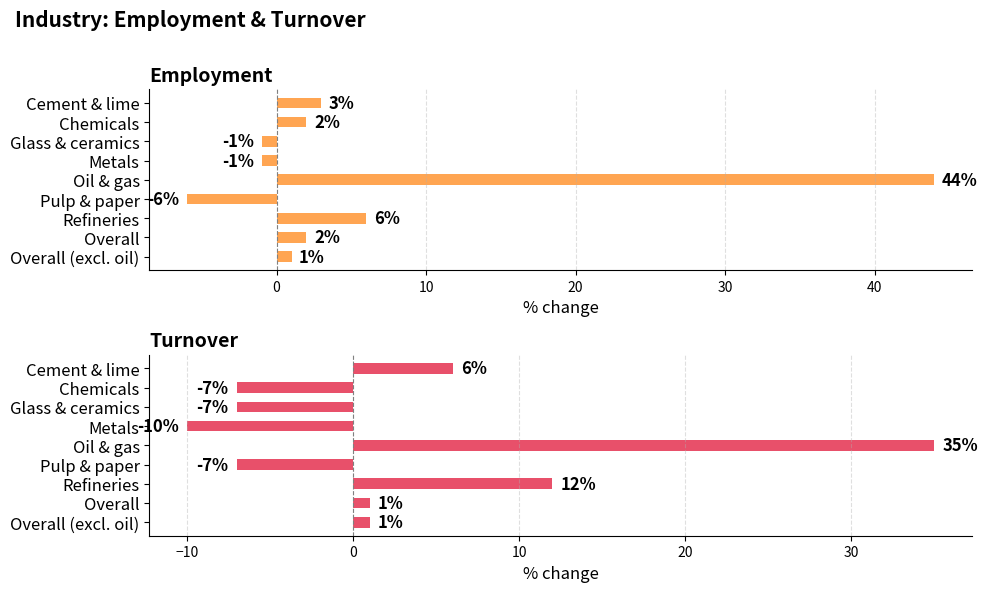

Reading right to left, list all the values displayed in this chart.

Employment: 1	2	6	-6	44	-1	-1	2	3
Turnover: 1	1	12	-7	35	-10	-7	-7	6